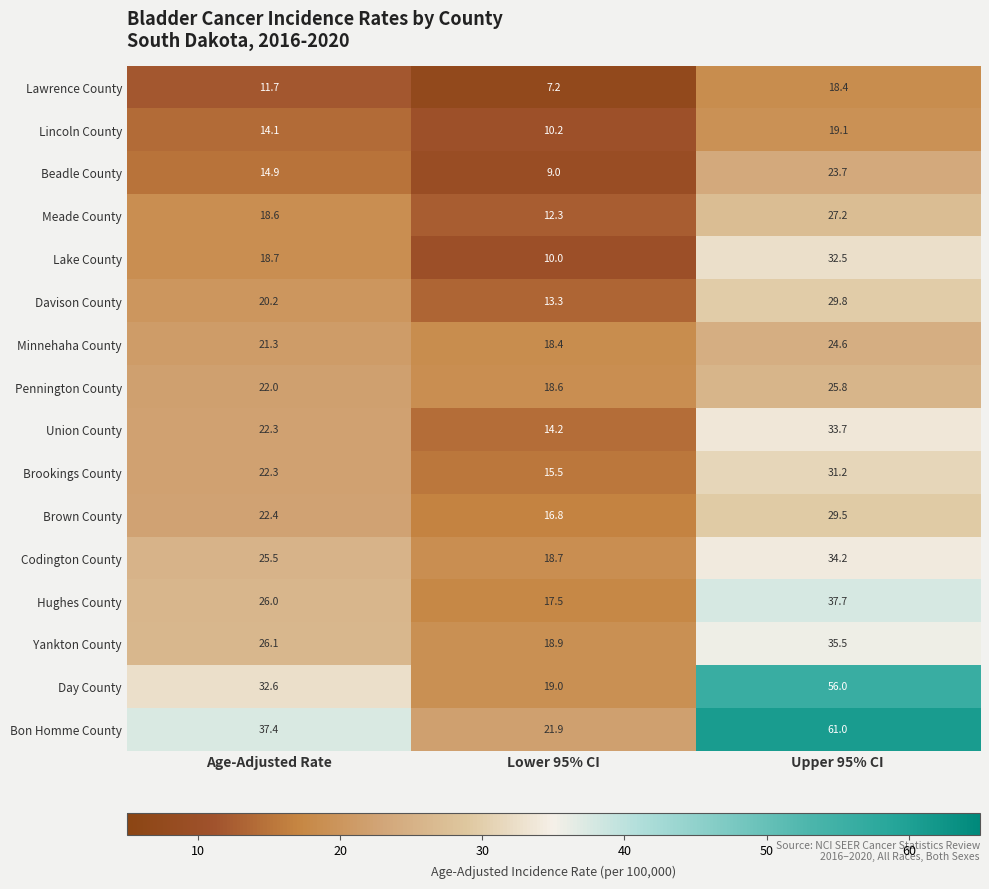

What is the difference between the maximum and second lowest values in the Codington County series?

8.7